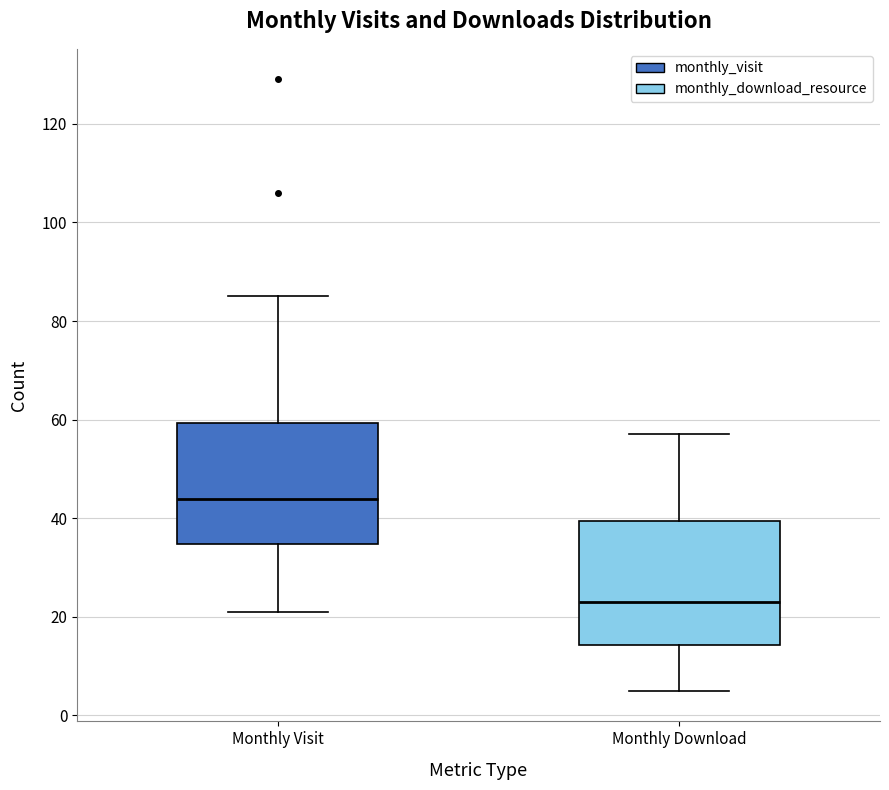

Which box's median line is the lowest?

Monthly Download